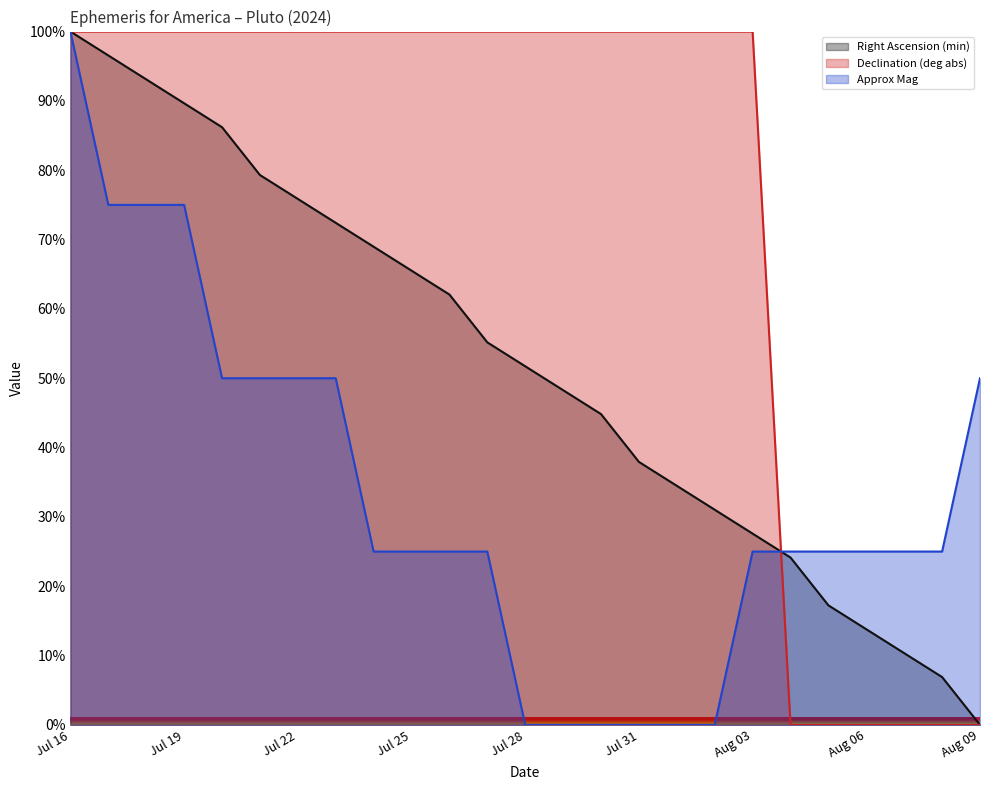

Reading right to left, what are all the values shown in this chart?

Right Ascension (min): 0.0	6.9	10.3	13.8	17.2	24.1	27.6	31.0	34.5	37.9	44.8	48.3	51.7	55.2	62.1	65.5	69.0	72.4	75.9	79.3	86.2	89.7	93.1	96.6	100.0
Declination (deg abs): 0.0	0.0	0.0	0.0	0.0	0.0	100.0	100.0	100.0	100.0	100.0	100.0	100.0	100.0	100.0	100.0	100.0	100.0	100.0	100.0	100.0	100.0	100.0	100.0	100.0
Approx Mag: 50.0	25.0	25.0	25.0	25.0	25.0	25.0	0.0	0.0	0.0	0.0	0.0	0.0	25.0	25.0	25.0	25.0	50.0	50.0	50.0	50.0	75.0	75.0	75.0	100.0